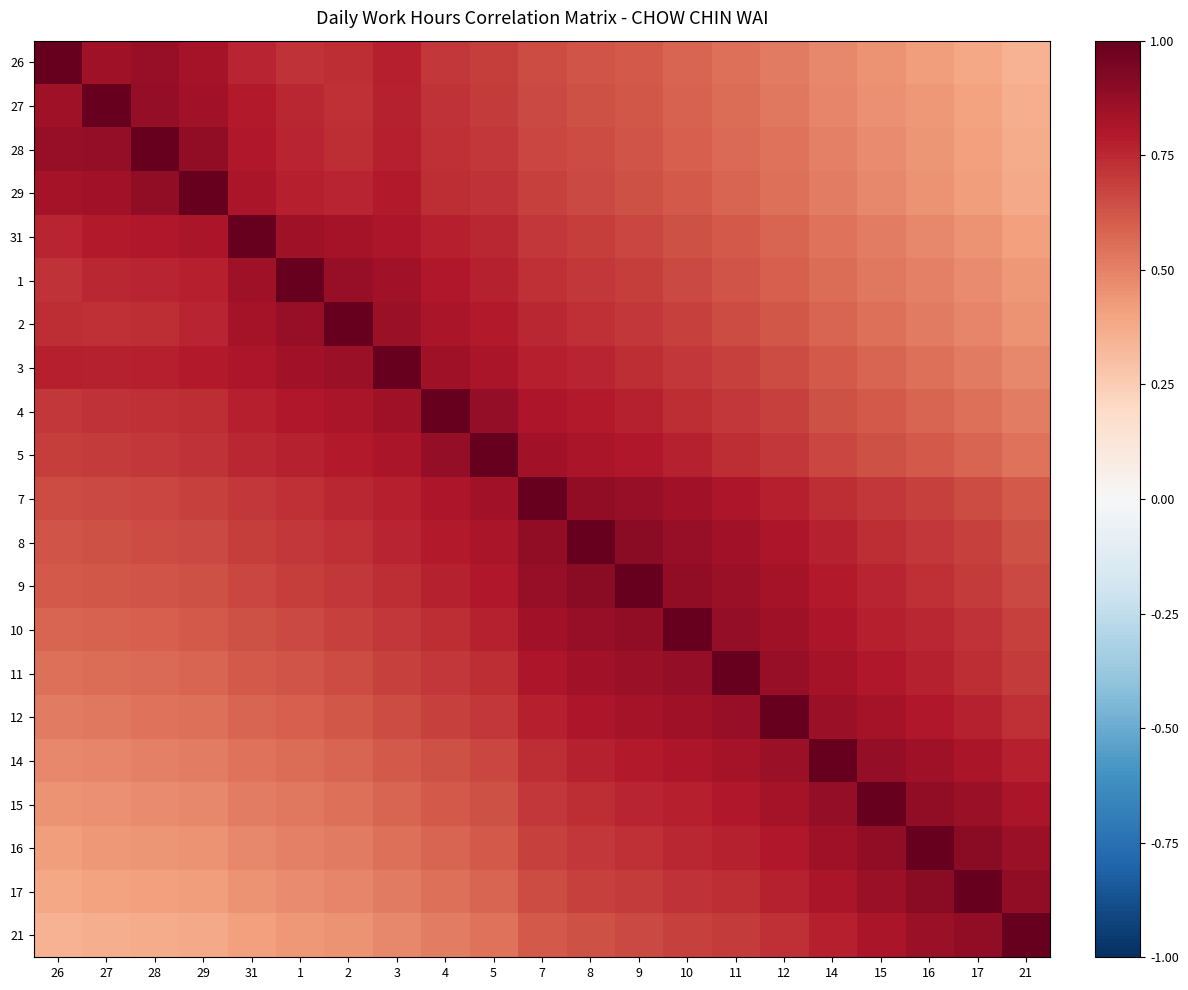

At which category is the sum across all series the highest?

8